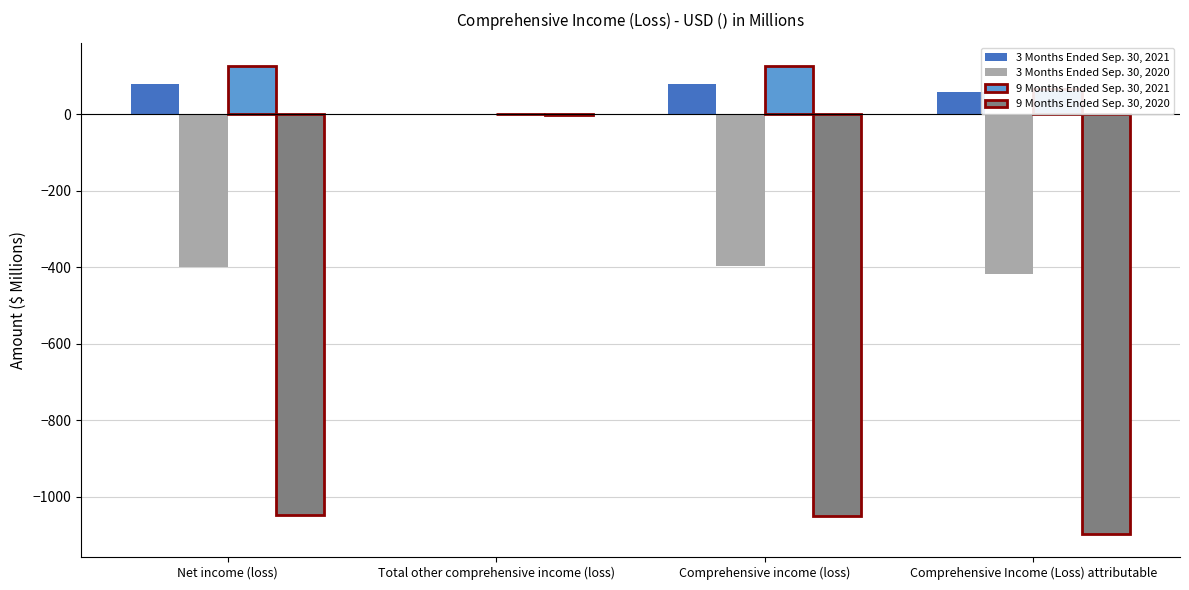

What are all the series names shown in the legend?

3 Months Ended Sep. 30, 2021, 3 Months Ended Sep. 30, 2020, 9 Months Ended Sep. 30, 2021, 9 Months Ended Sep. 30, 2020